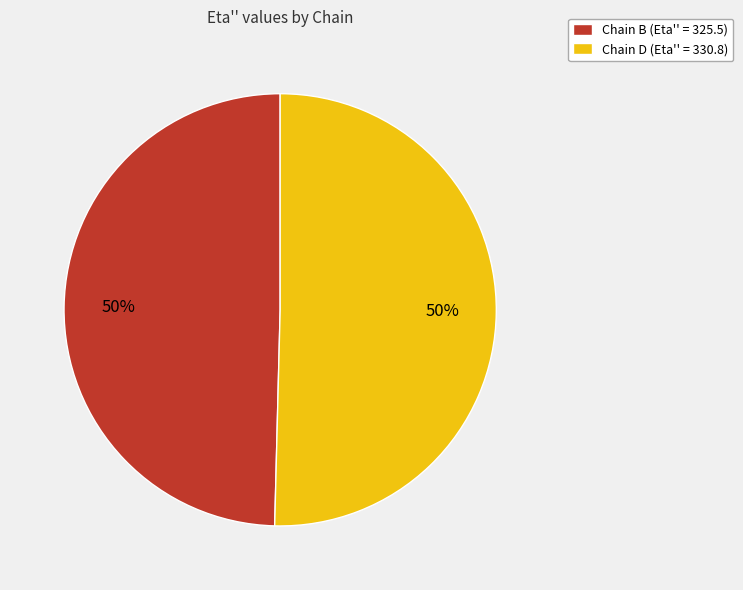

Is the sum of Chain B (Eta'' = 325.5) and Chain D (Eta'' = 330.8) greater than half?

Yes